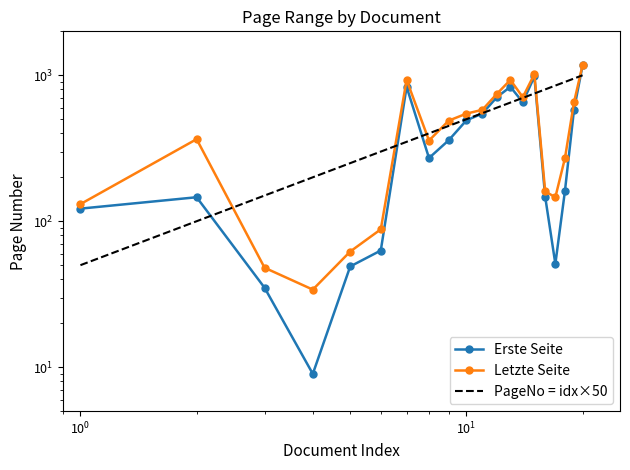

The Letzte Seite series shows 297 at OPUS4-3549. True or false?

False